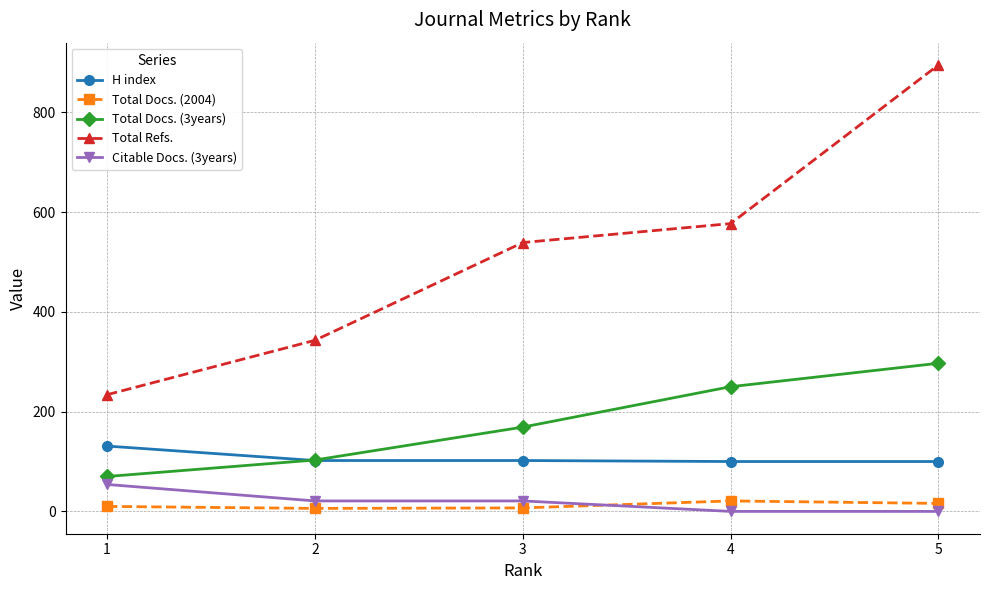

The value of H index at 4 is 41. True or false?

False